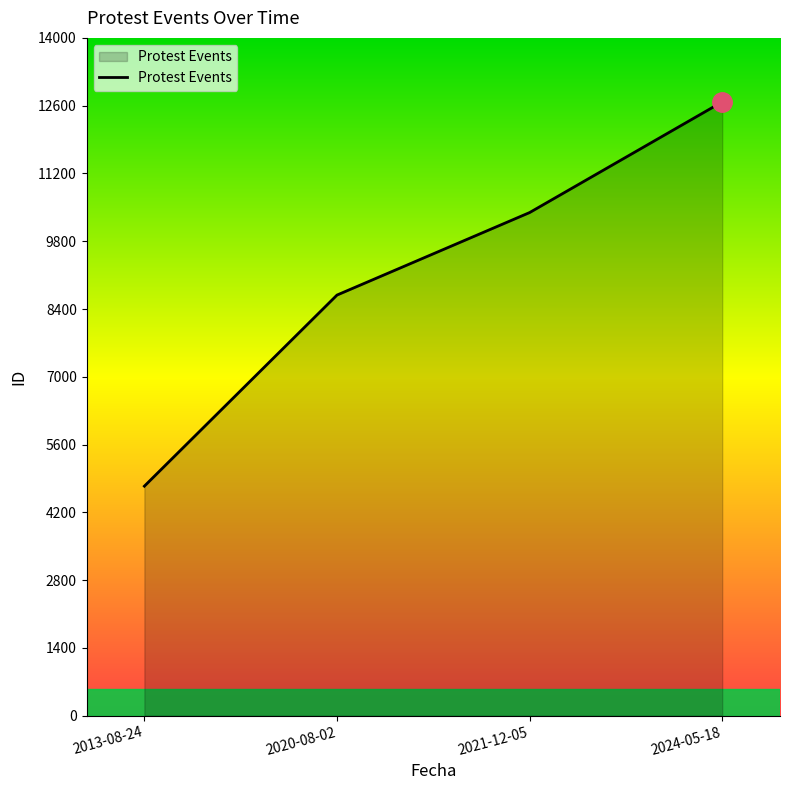

Count the number of data series in this chart.

1